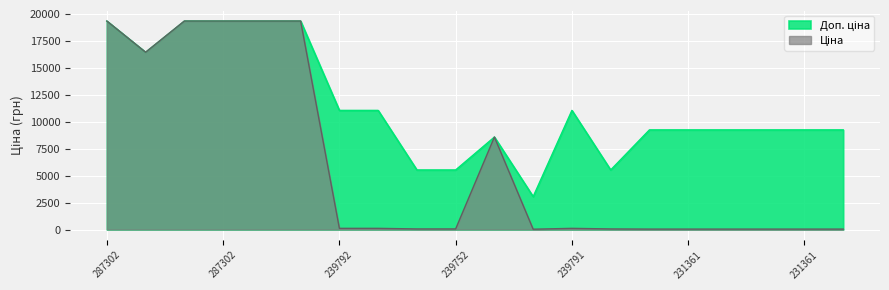

How many data points in Ціна are above 110?

10